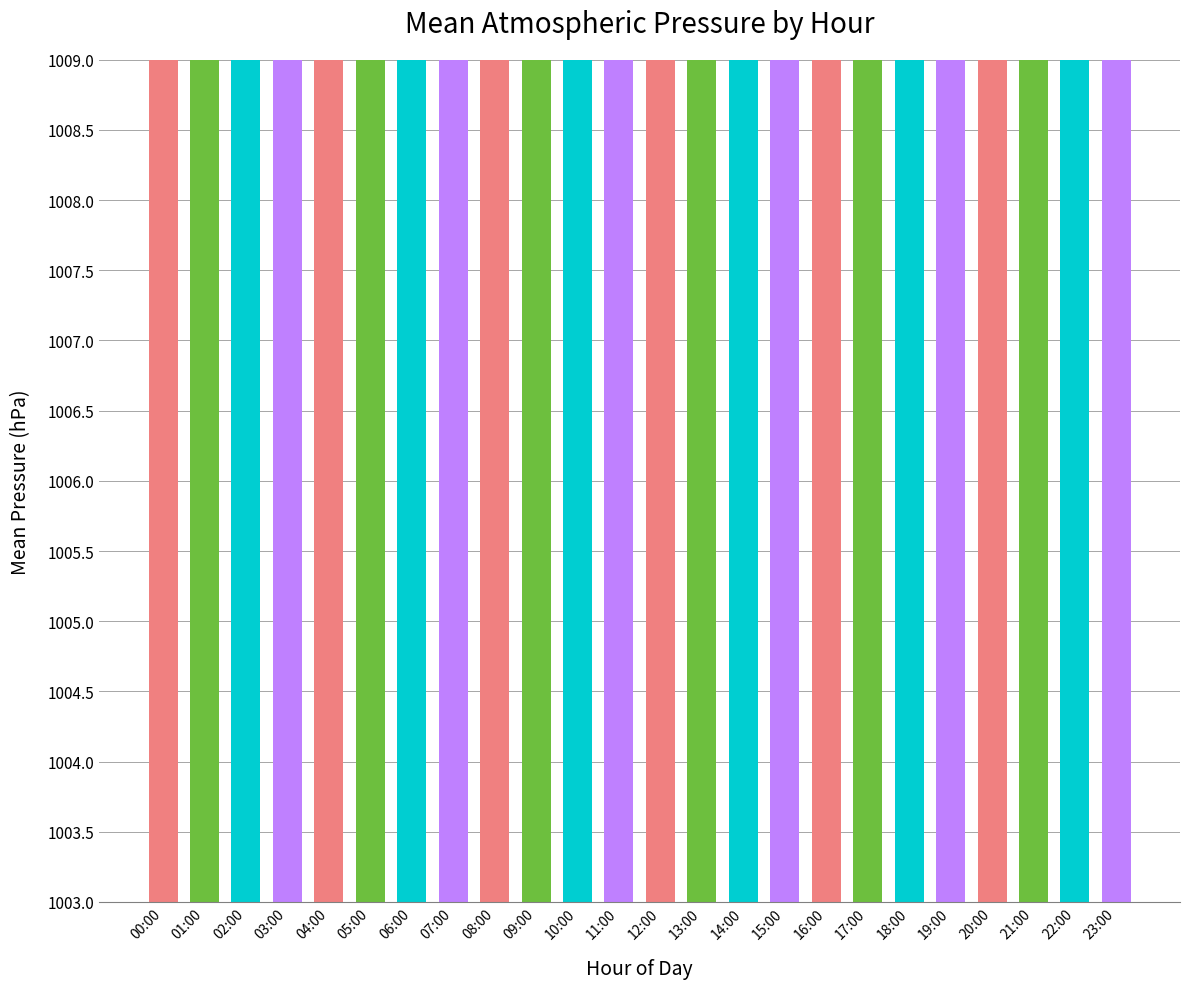

Rank the categories by value from highest to lowest.

03:00, 04:00, 02:00, 01:00, 05:00, 21:00, 20:00, 22:00, 19:00, 10:00, 23:00, 11:00, 12:00, 17:00, 18:00, 06:00, 15:00, 14:00, 00:00, 09:00, 16:00, 13:00, 07:00, 08:00